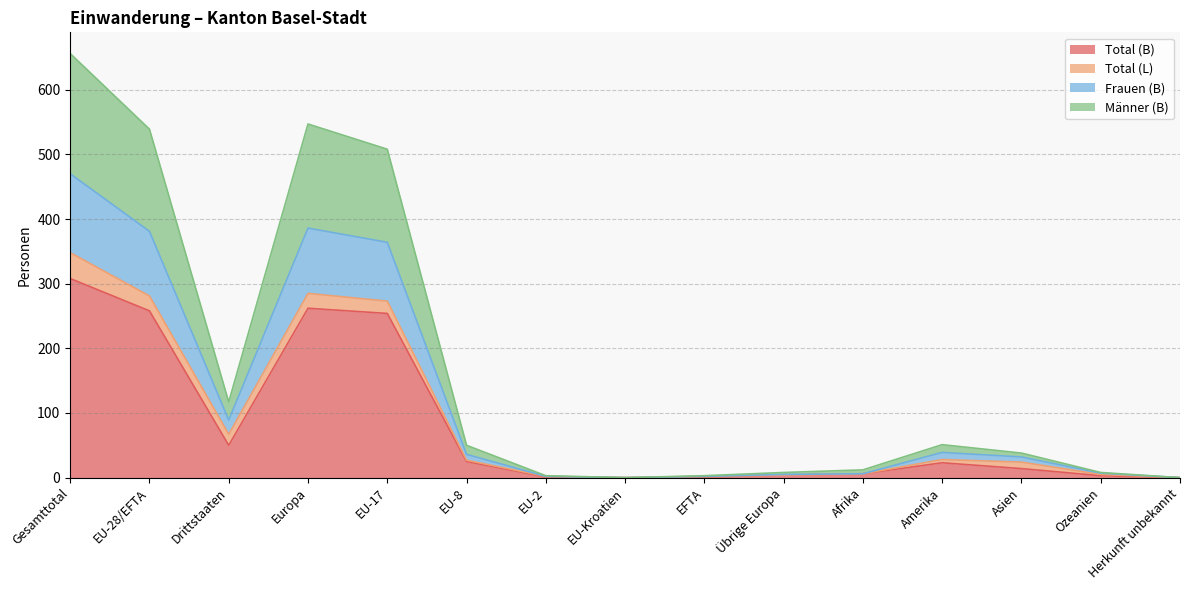

What is the maximum value for Total (B)?

308